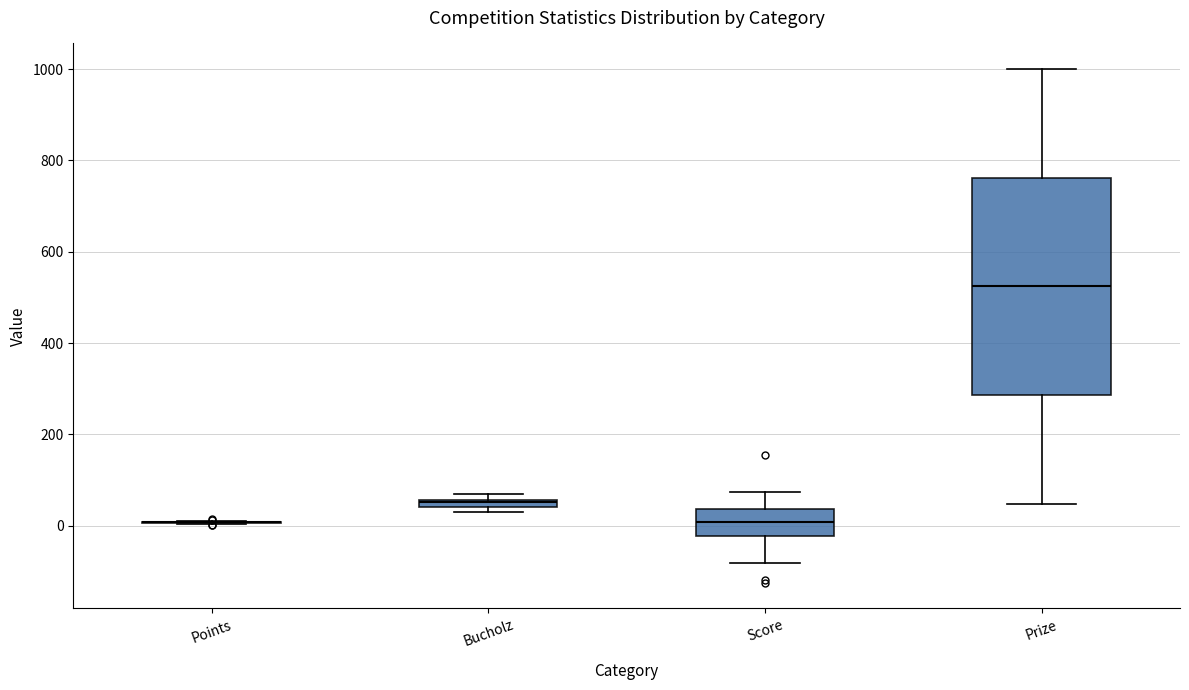

Which box is the tallest, from its lower edge to its upper edge?

Prize